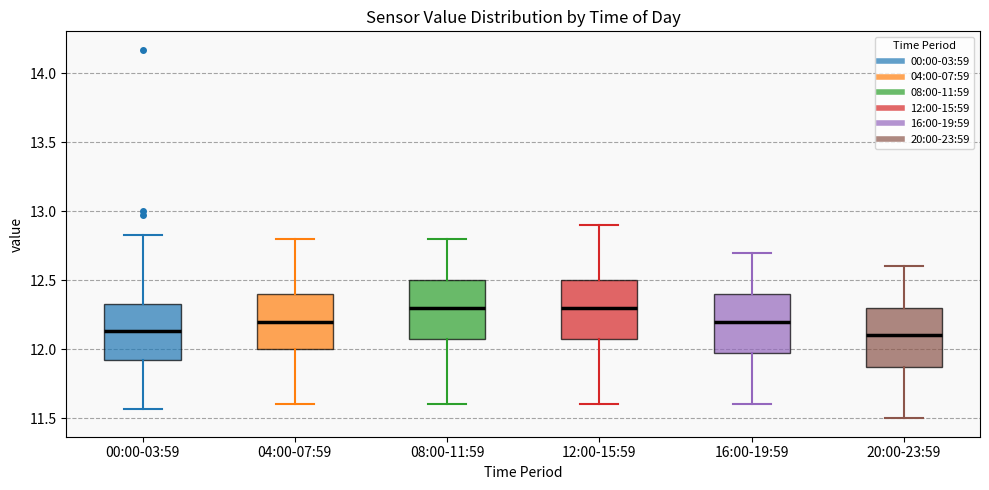

Reading left to right, transcribe this box plot: for each box, give where its median line is, the range the box spans, and where its two whiskers end, as read against the y-axis. The values are not printed on the chart, so give them approximately, as read against the axis.

00:00-03:59: median 12.15, box 11.90 to 12.35, whiskers 11.55 to 12.85
04:00-07:59: median 12.20, box 12.00 to 12.40, whiskers 11.60 to 12.80
08:00-11:59: median 12.30, box 12.10 to 12.50, whiskers 11.60 to 12.80
12:00-15:59: median 12.30, box 12.10 to 12.50, whiskers 11.60 to 12.90
16:00-19:59: median 12.20, box 12.00 to 12.40, whiskers 11.60 to 12.70
20:00-23:59: median 12.10, box 11.90 to 12.30, whiskers 11.50 to 12.60